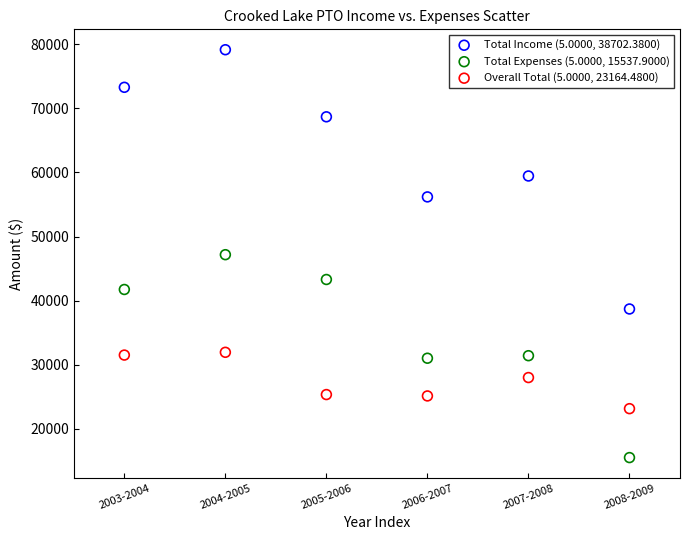

Across all data points, what is the range of Y values (max minus min)?

63579.2